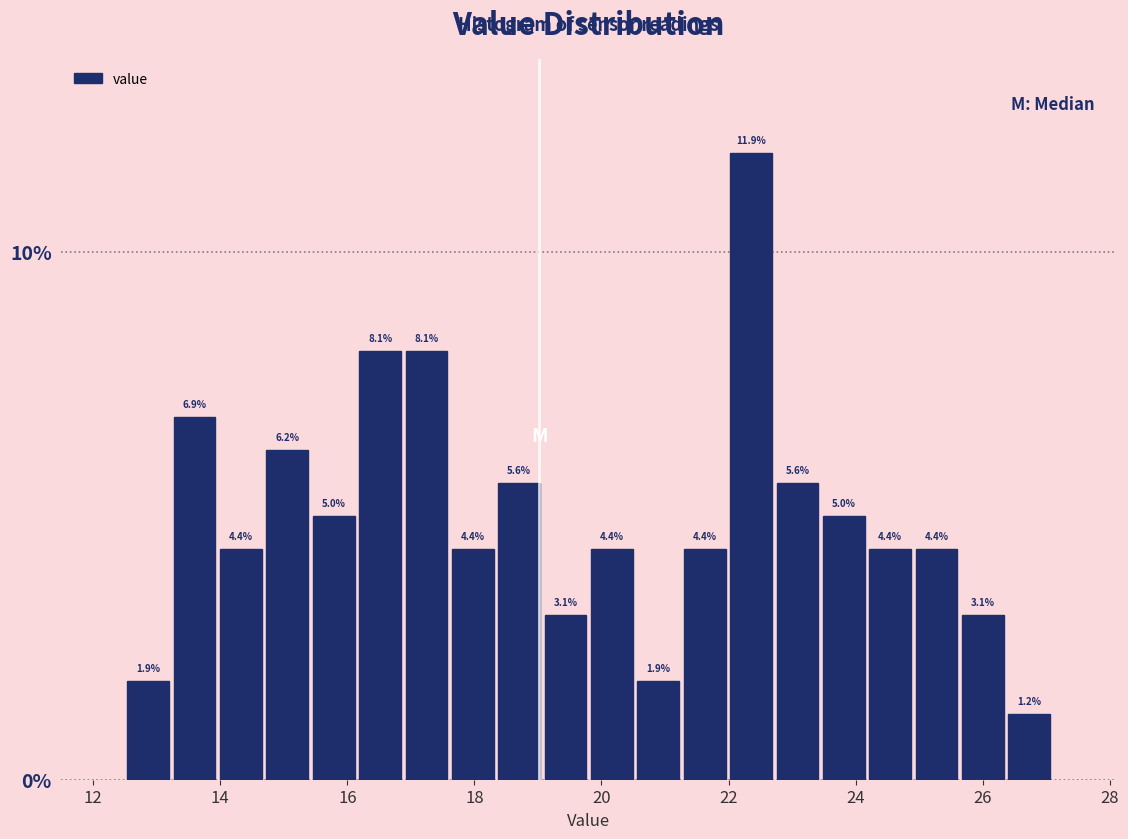

Around what value on the x-axis is the tallest bar? Give the approximate position of its centre, as read against the axis.

22.4